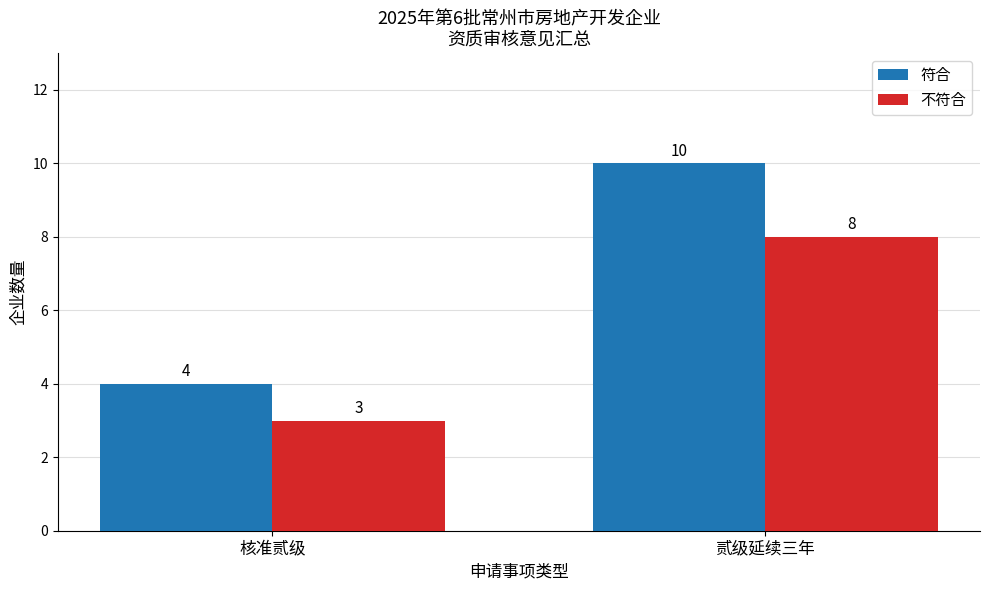

Reading right to left, transcribe all the data shown in this chart.

符合: 贰级延续三年=10	核准贰级=4
不符合: 贰级延续三年=8	核准贰级=3